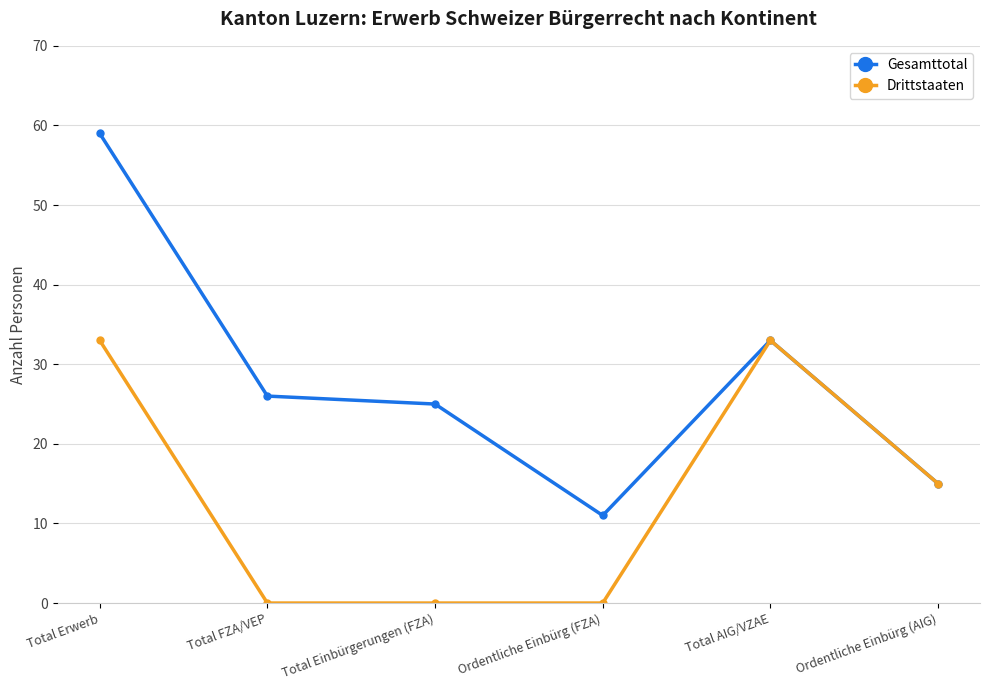

Is this an area chart (filled region under the line)?

No